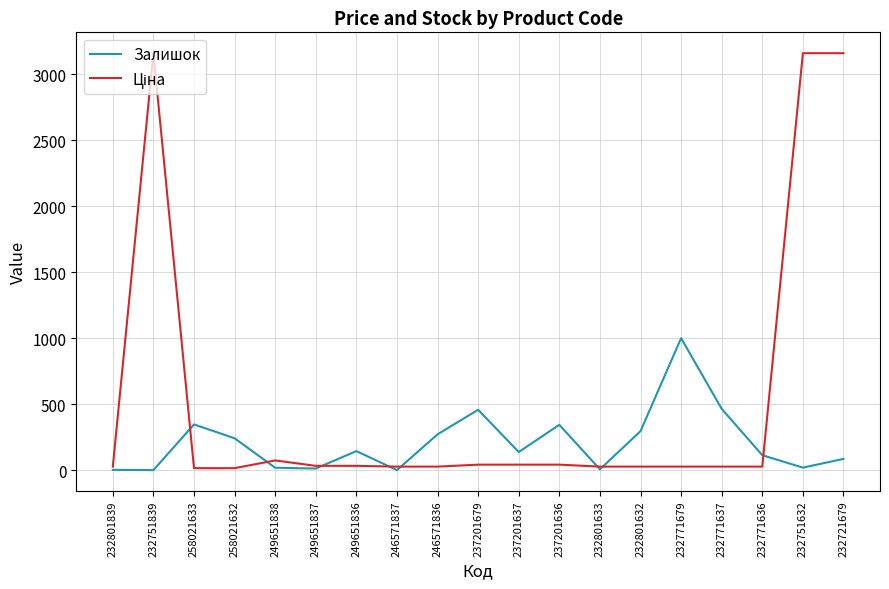

Between 258021633 and 246571837, which series saw the biggest shift?

Залишок